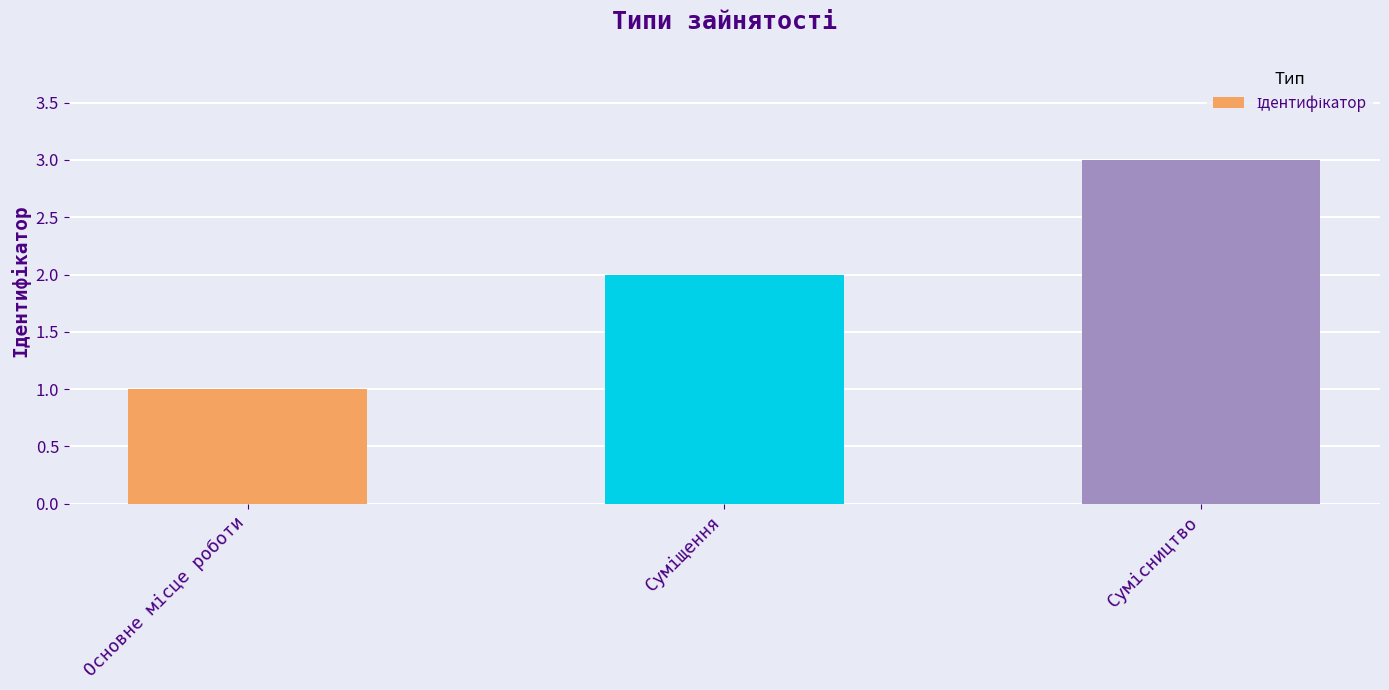

Count the number of data series in this chart.

1